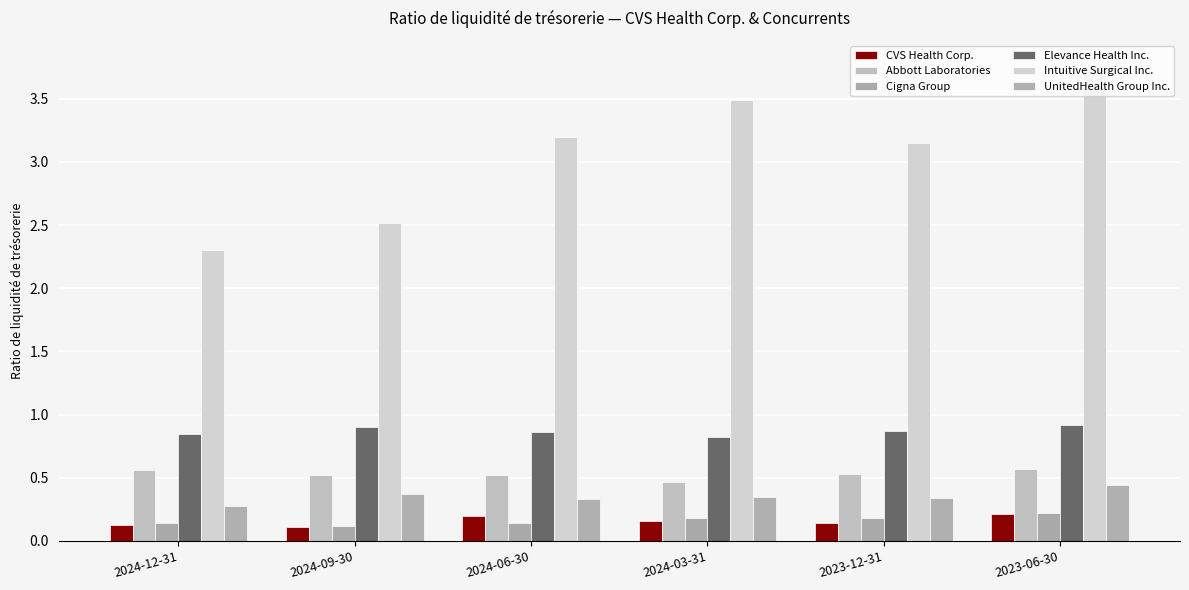

Reading right to left, extract all data points from this chart.

CVS Health Corp.: 2023-06-30=0.2	2023-12-31=0.1	2024-03-31=0.2	2024-06-30=0.2	2024-09-30=0.1	2024-12-31=0.1
Abbott Laboratories: 2023-06-30=0.6	2023-12-31=0.5	2024-03-31=0.5	2024-06-30=0.5	2024-09-30=0.5	2024-12-31=0.6
Cigna Group: 2023-06-30=0.2	2023-12-31=0.2	2024-03-31=0.2	2024-06-30=0.1	2024-09-30=0.1	2024-12-31=0.1
Elevance Health Inc.: 2023-06-30=0.9	2023-12-31=0.9	2024-03-31=0.8	2024-06-30=0.9	2024-09-30=0.9	2024-12-31=0.8
Intuitive Surgical Inc.: 2023-06-30=3.8	2023-12-31=3.1	2024-03-31=3.5	2024-06-30=3.2	2024-09-30=2.5	2024-12-31=2.3
UnitedHealth Group Inc.: 2023-06-30=0.4	2023-12-31=0.3	2024-03-31=0.3	2024-06-30=0.3	2024-09-30=0.4	2024-12-31=0.3